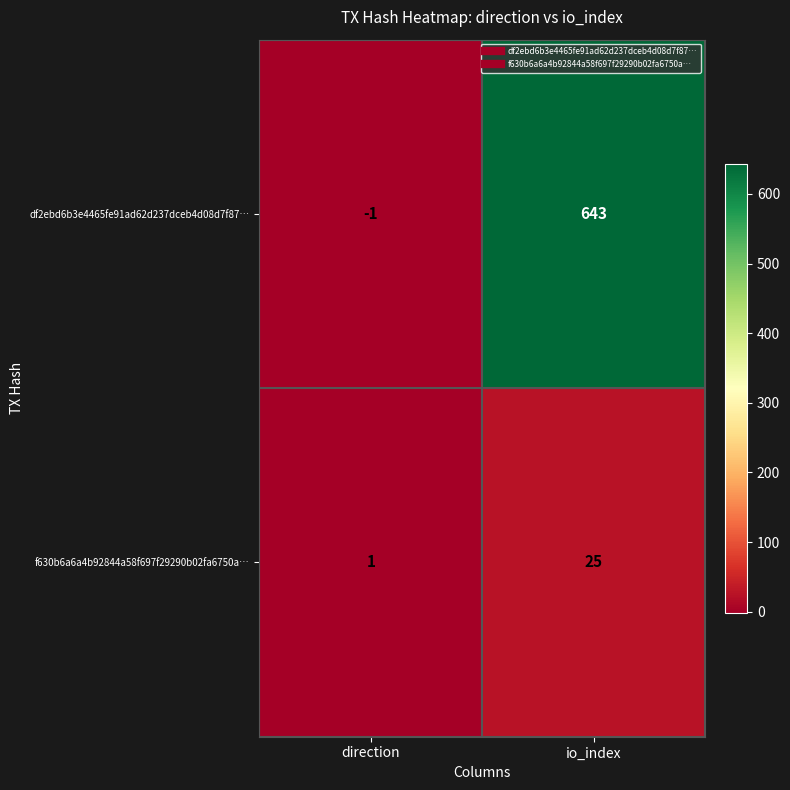

True or false: f630b6a6a4b92844a58f697f29290b02fa6750a… has a value of 39 at io_index.

False